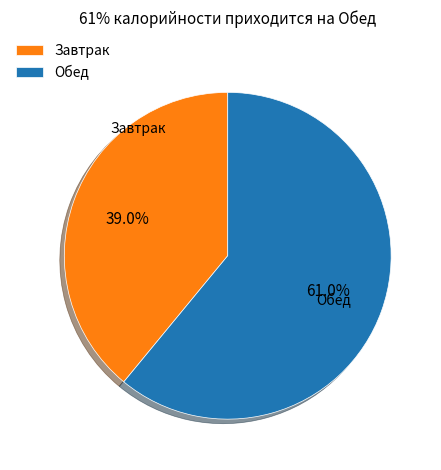

What is the smallest slice in the pie chart?

Завтрак